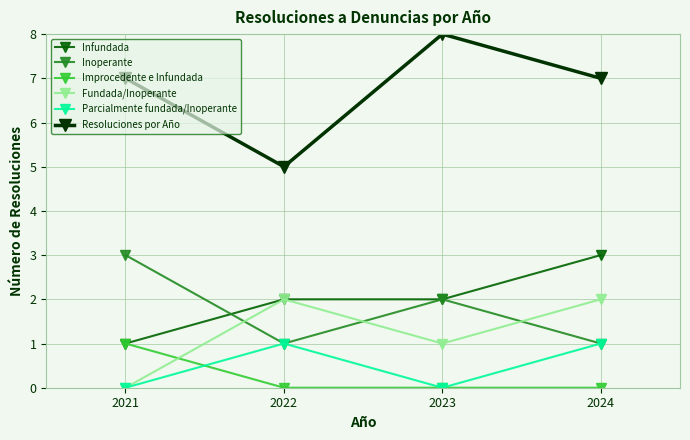

True or false: Fundada/Inoperante and Resoluciones por Año cross at least once.

False